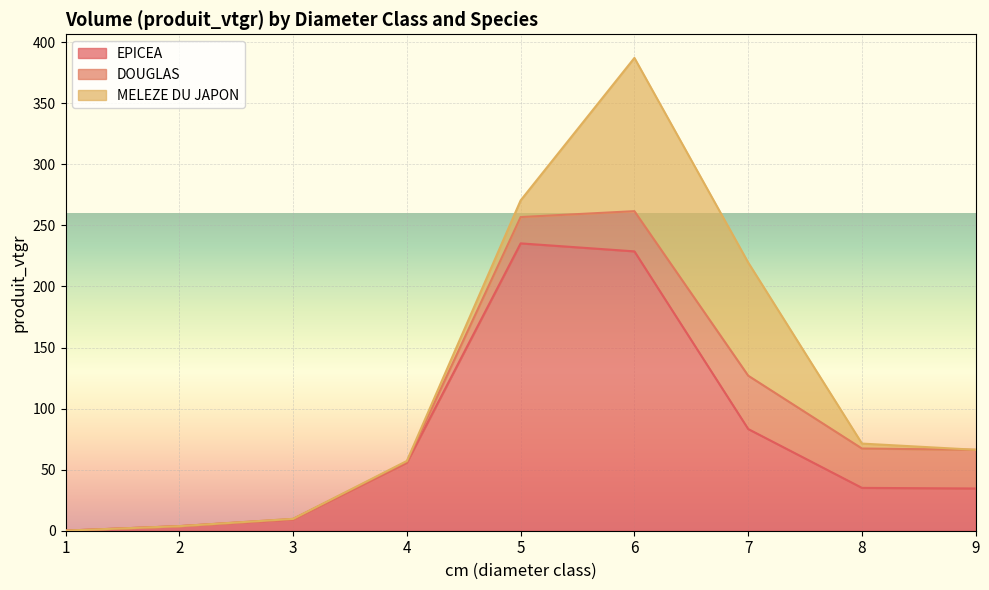

At which label is EPICEA closest to 117?

7